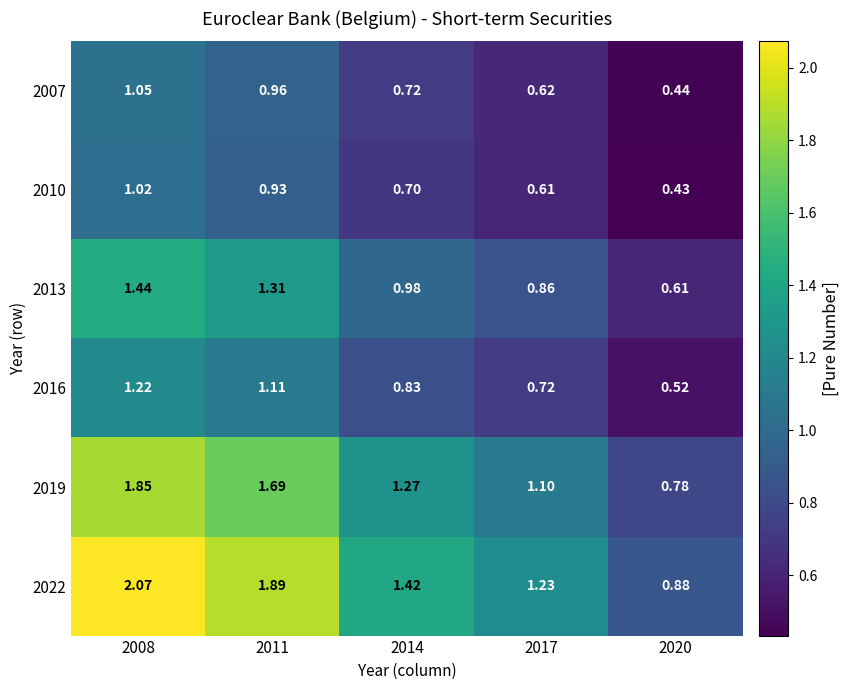

Is the value of 2019 at 2014 greater than the value of 2007 at 2011?

Yes